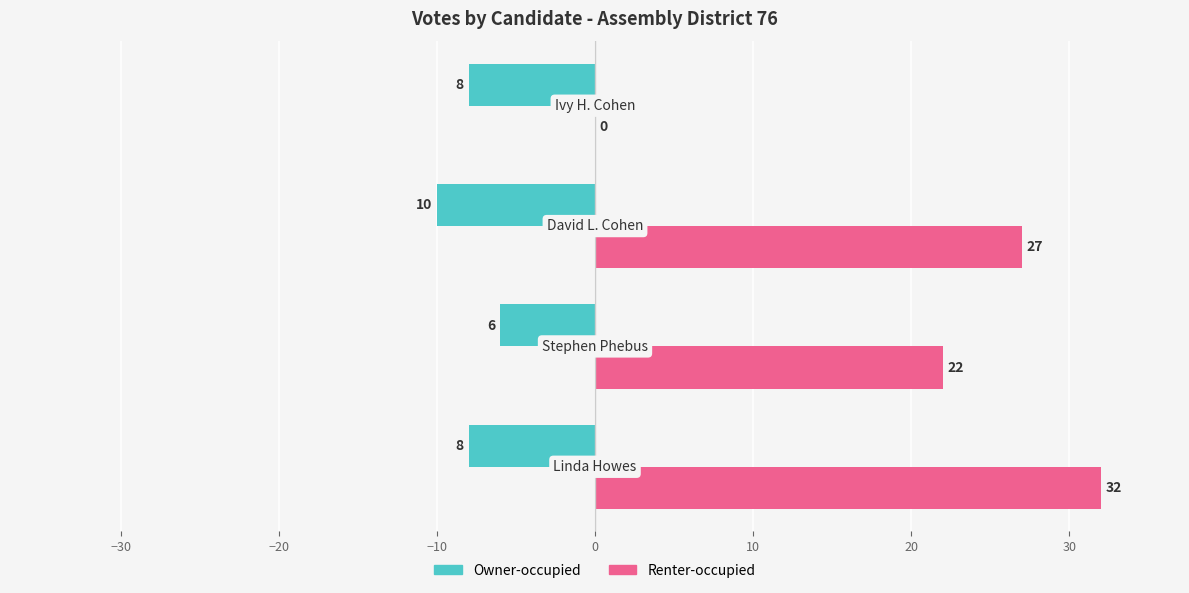

Which series has the largest range (max minus min)?

Renter-occupied